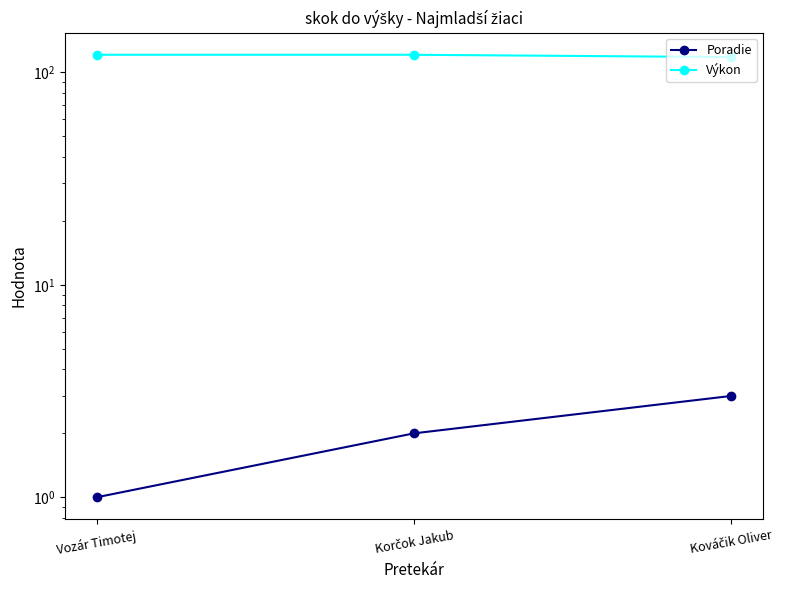

Where is Poradie nearest to the value 2?

Korčok Jakub